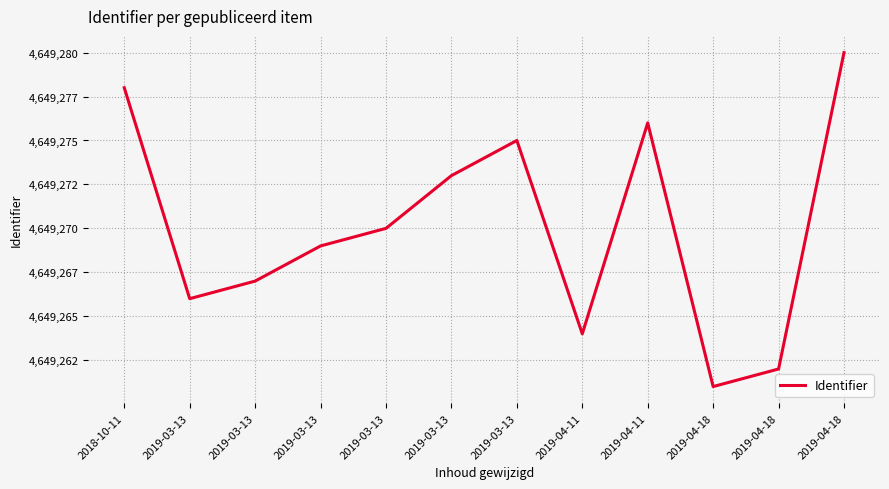

Which has a higher value, 2019-04-11 or 2019-04-11?

2019-04-11